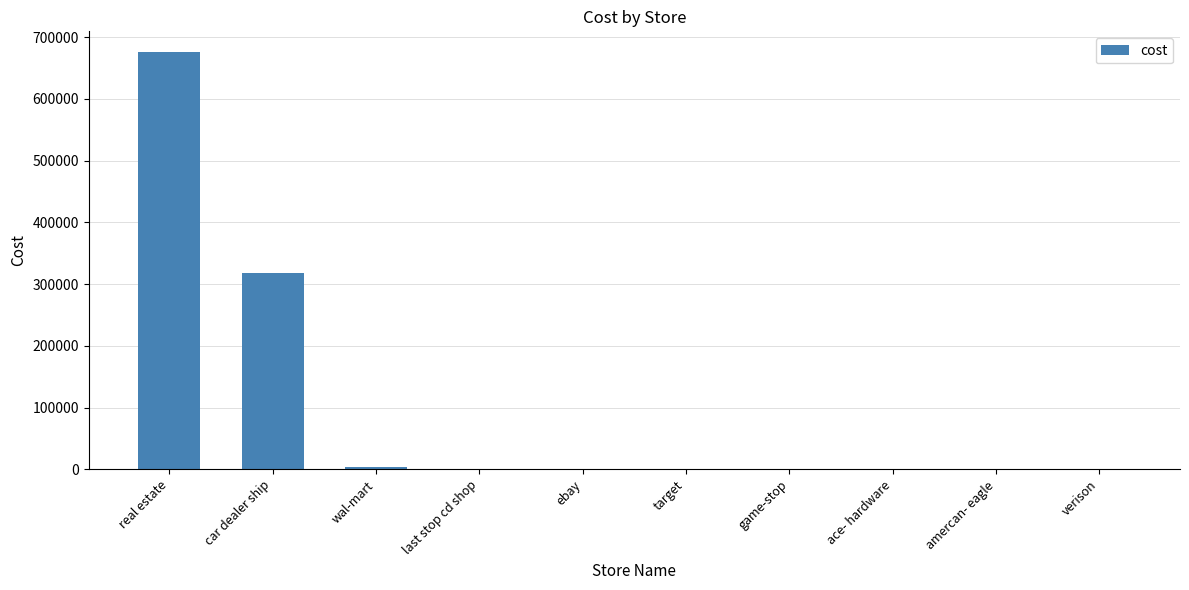

What is the maximum value shown in the chart?

675723